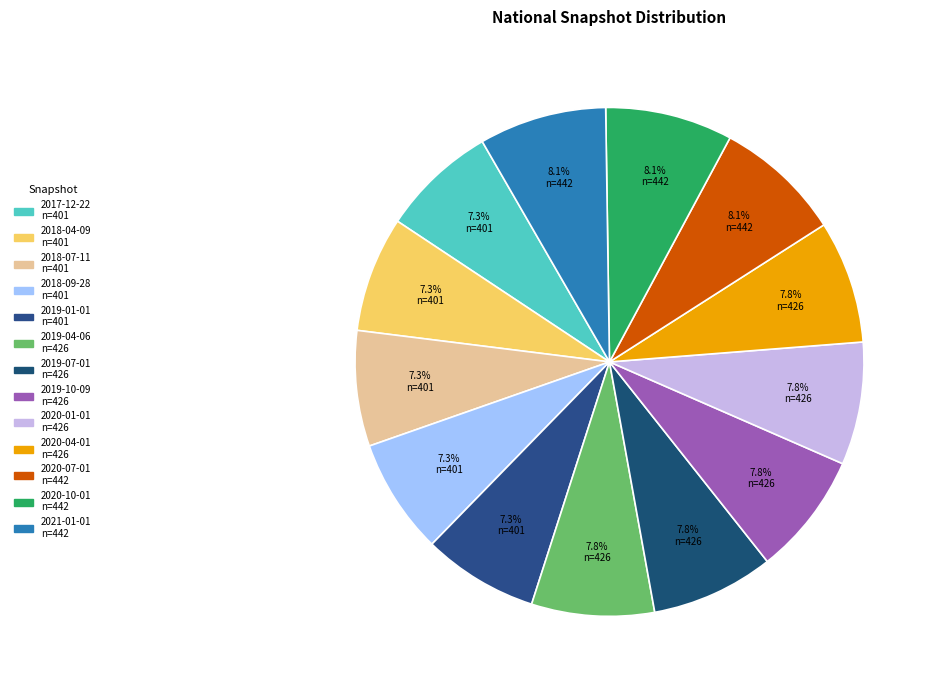

What percentage is NOT represented by 2019-04-06?

92.2%